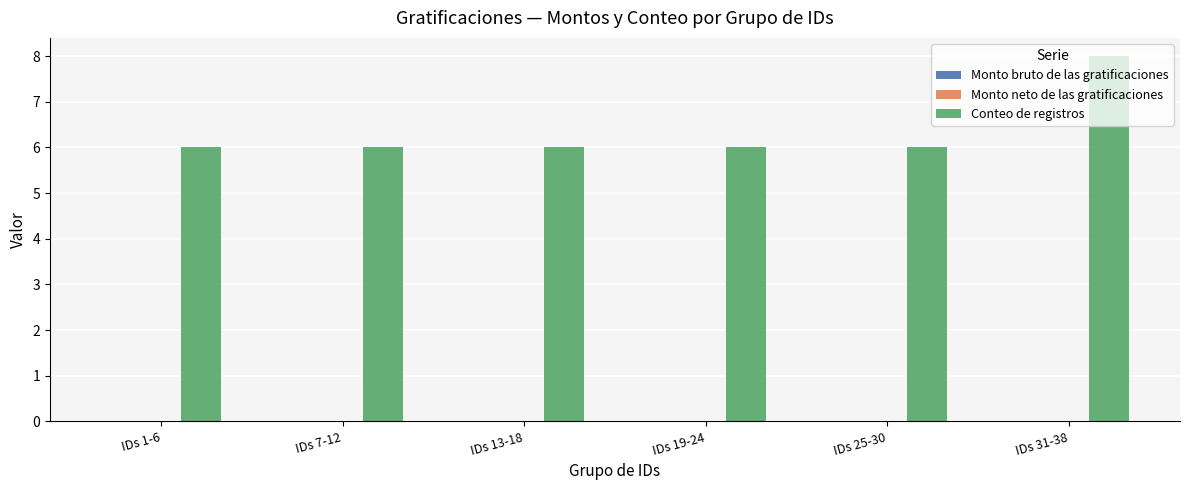

How many data points does each series have?

6